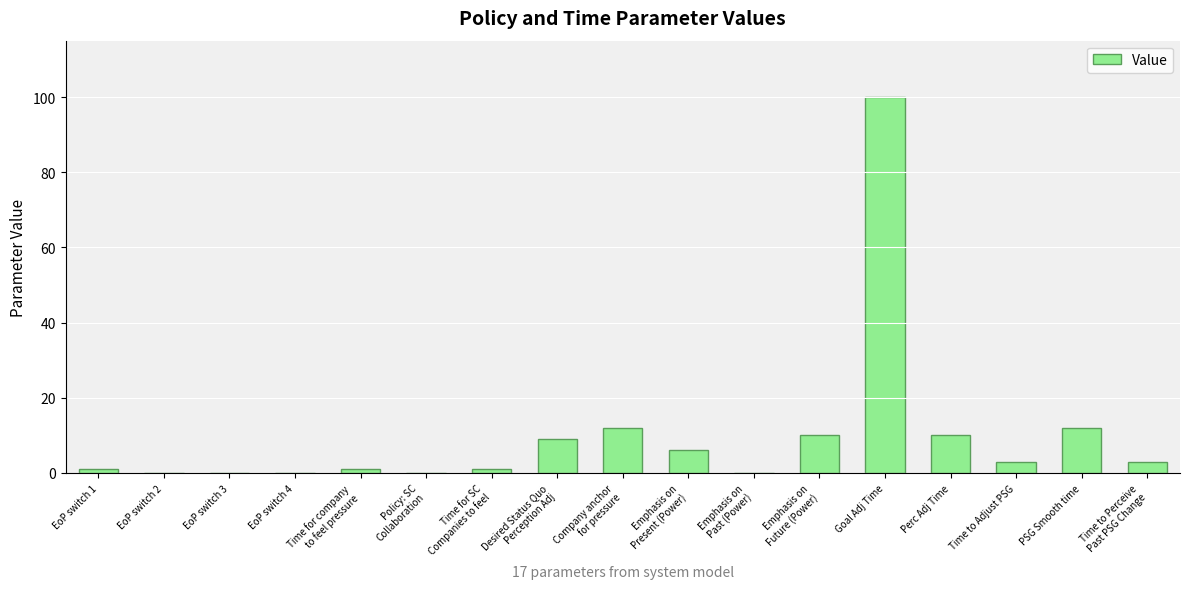

Is it true that the value at PSG Smooth time is 21.2?

False